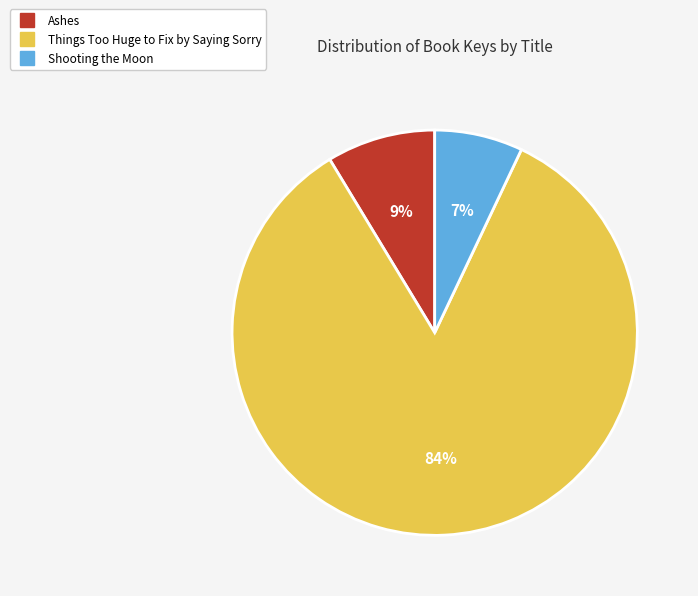

Which has a higher value, Shooting the Moon or Ashes?

Ashes